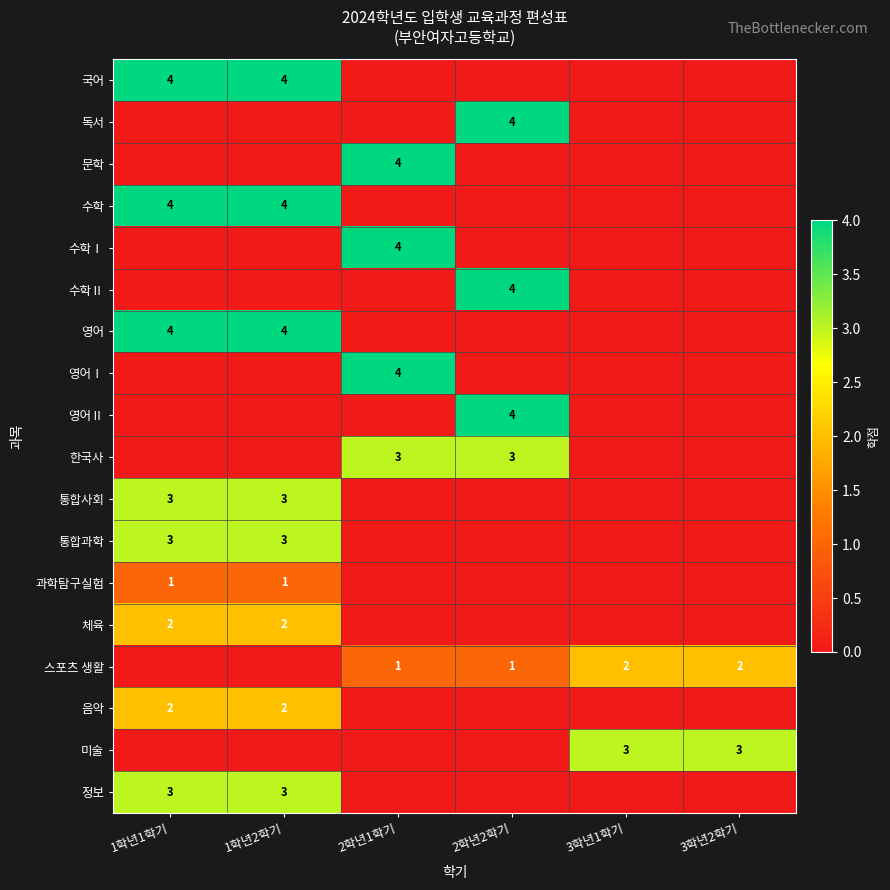

True or false: 정보 has a value of 3 at 1학년2학기.

True